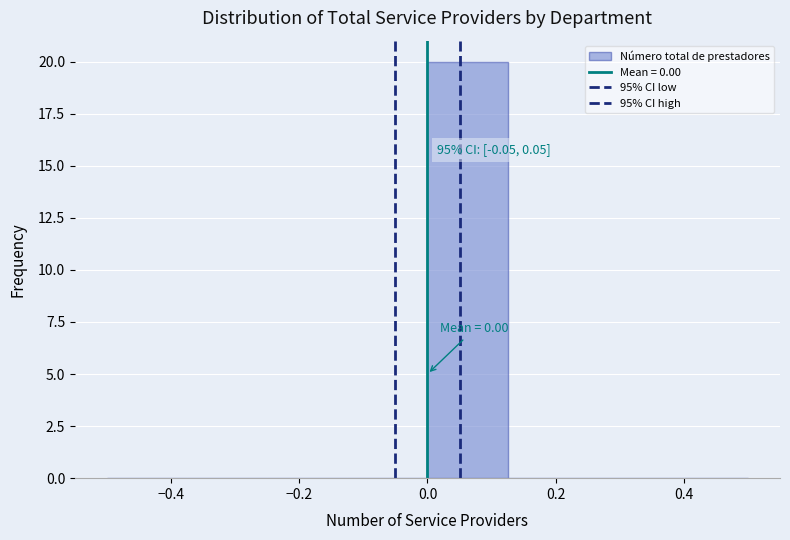

Over which range of the x-axis is the bar tallest?

0.000 to 0.125